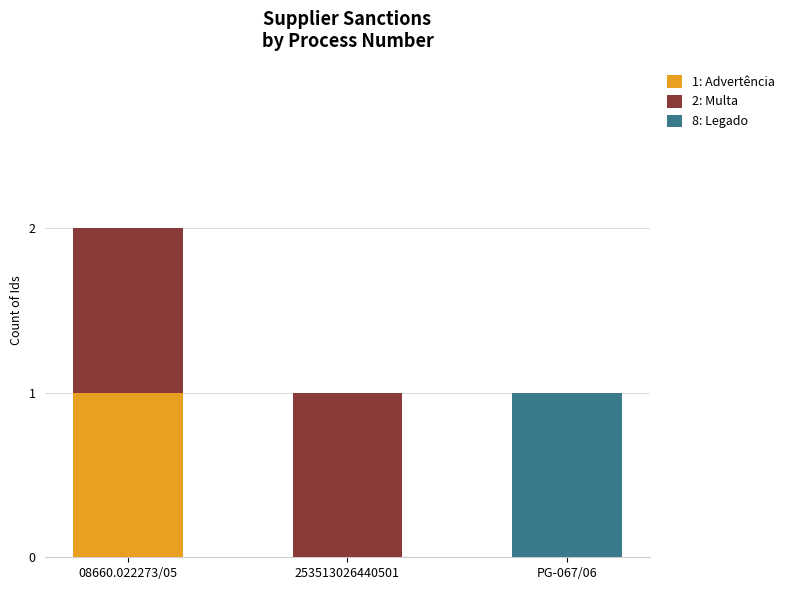

True or false: 1: Advertência has a value of 1 at 253513026440501.

False